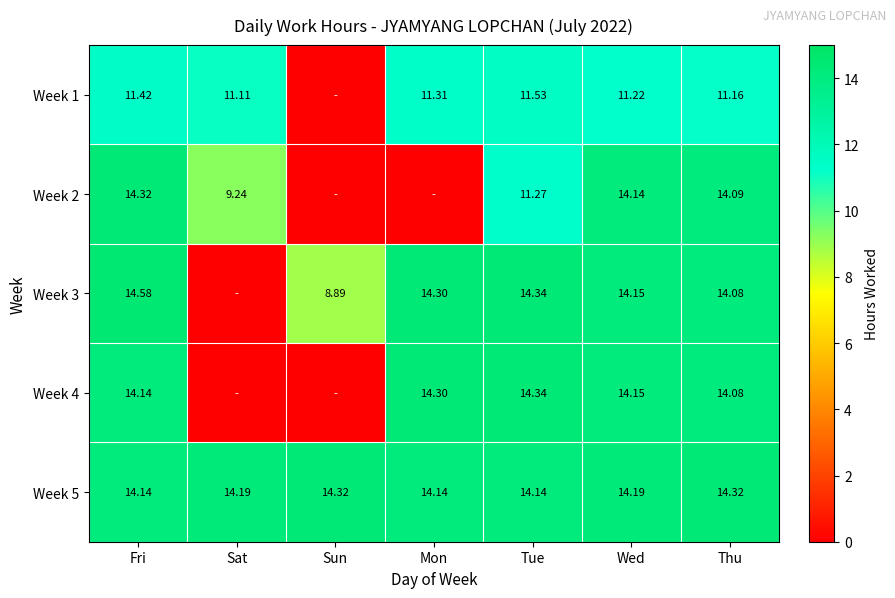

What is the sum of the Week 5 values at Sun and Mon?

28.5